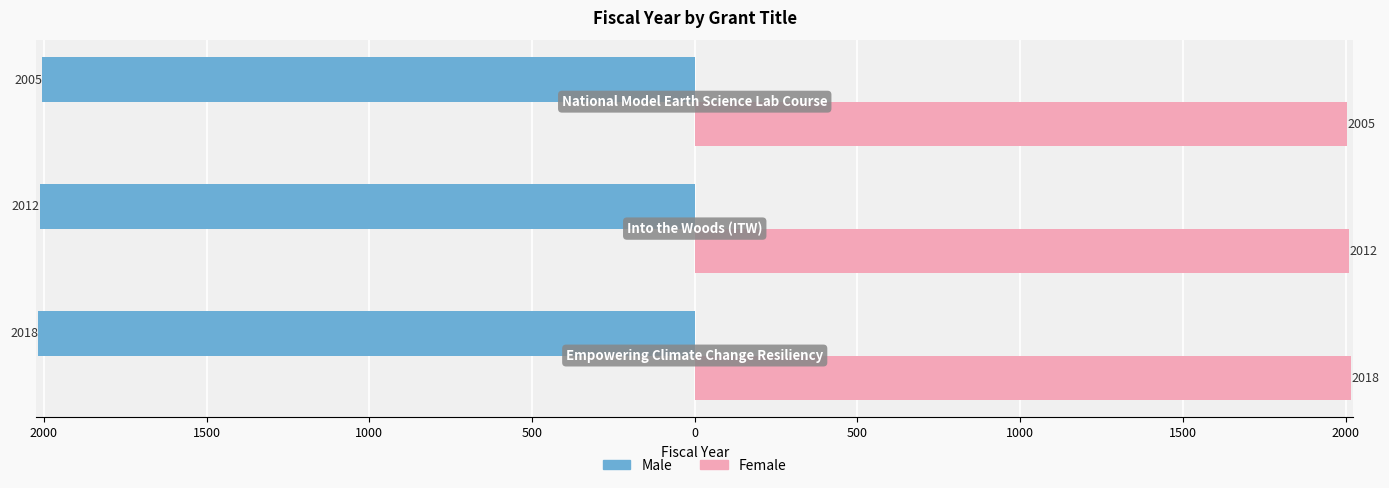

What are all the series names shown in the legend?

Male, Female